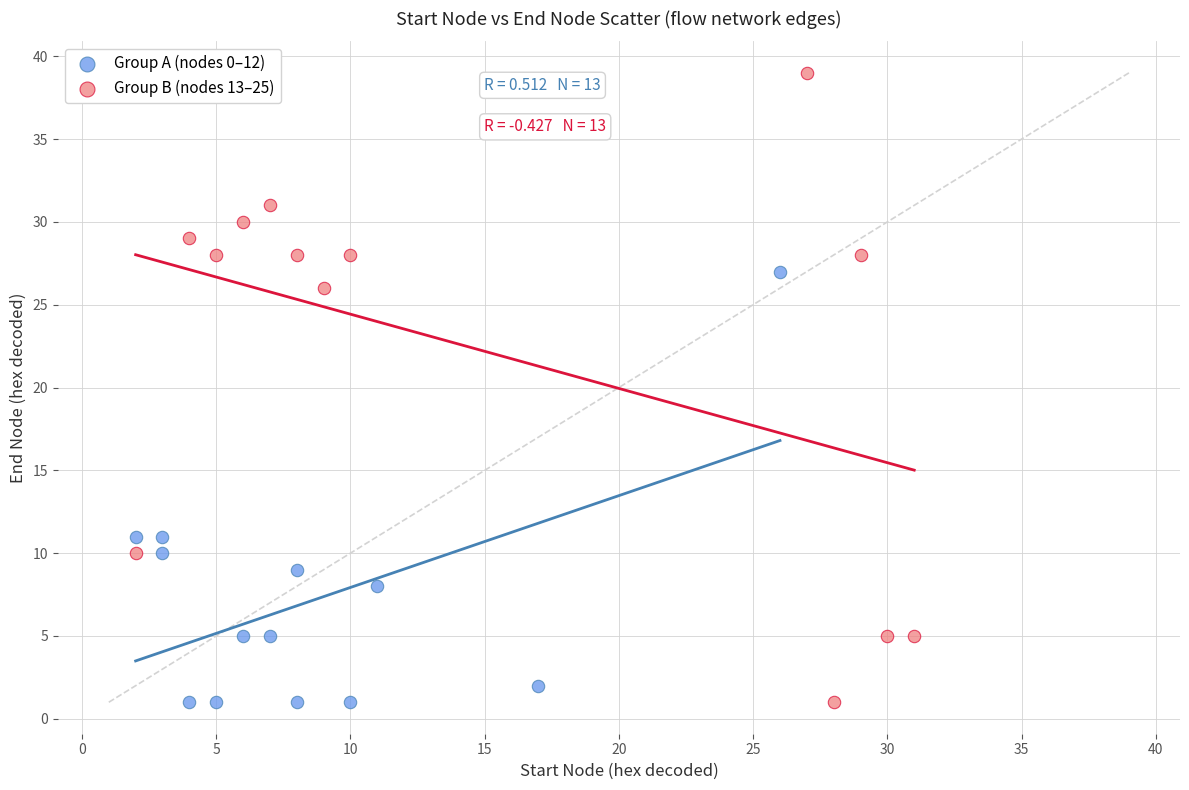

Which series has the widest spread of Y values?

Group B (nodes 13–25)